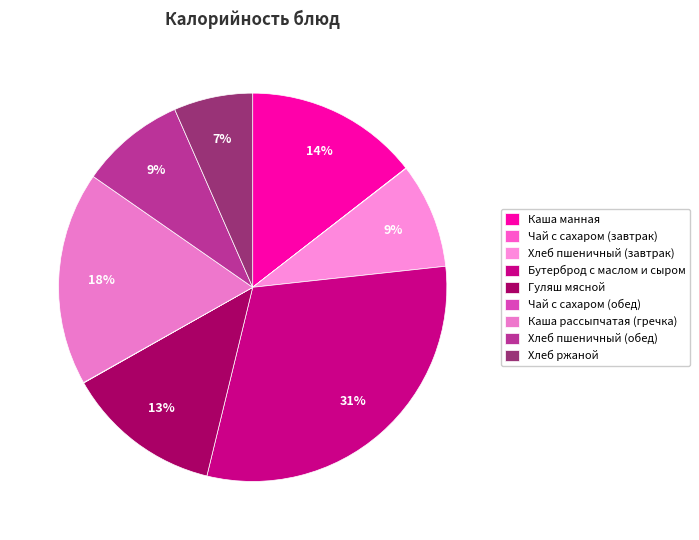

How many slices are in this pie chart?

9